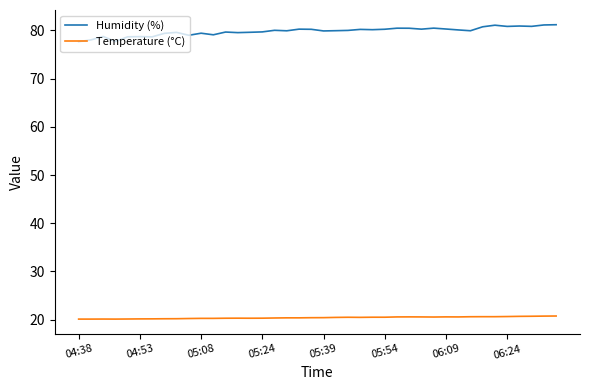

Which series has the largest total across all categories?

Humidity (%)